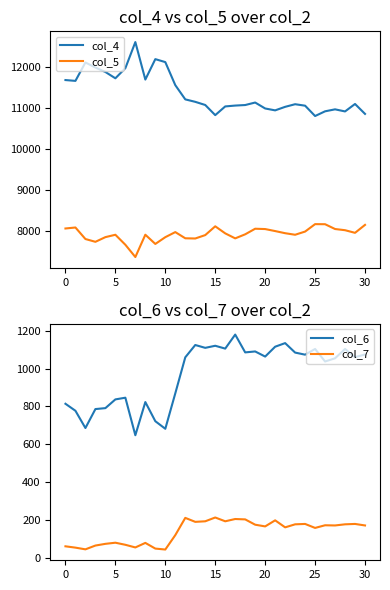

True or false: col_5 has a value of 8061 at 0.

True